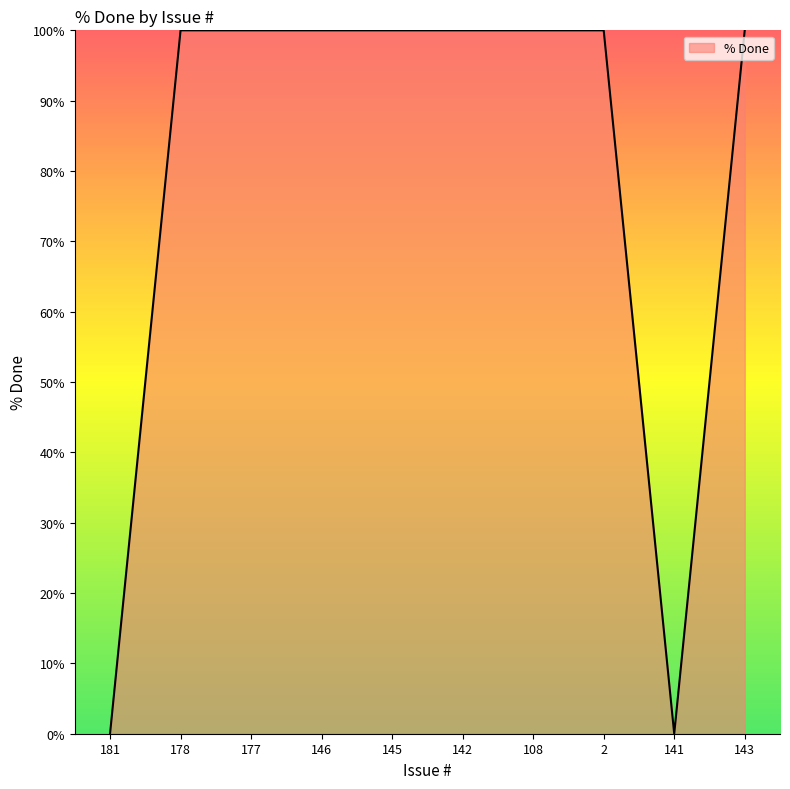

Which has a higher value, 146 or 141?

146